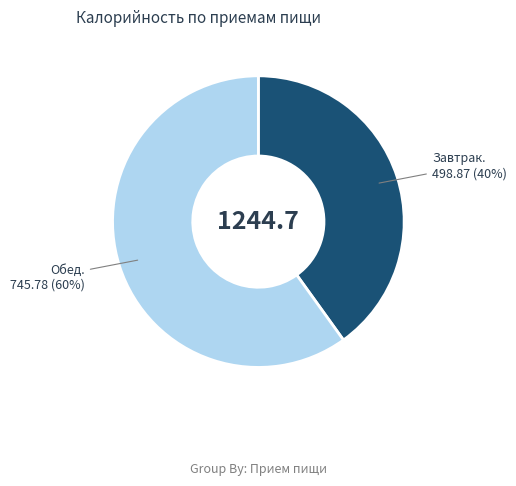

Is there any slice that represents more than half of the pie?

Yes